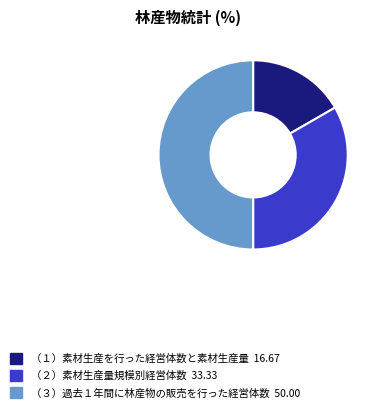

Which category has the smallest portion of the pie?

（１）素材生産を行った経営体数と素材生産量